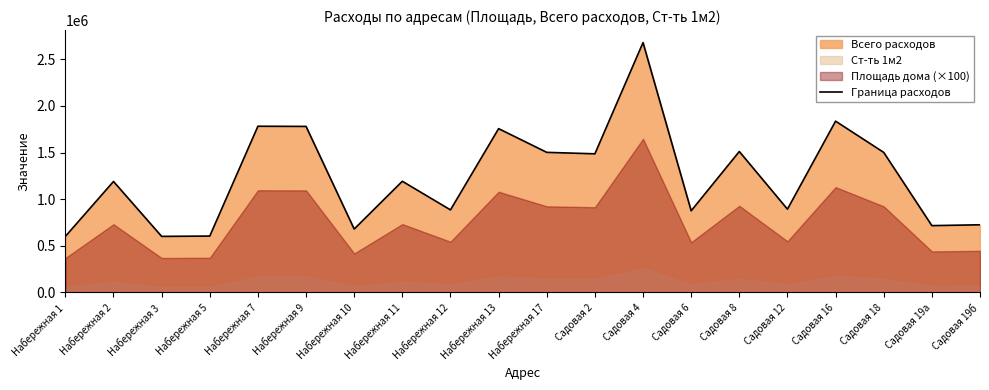

What is the label of the 8th point from the left?

Набережная 11